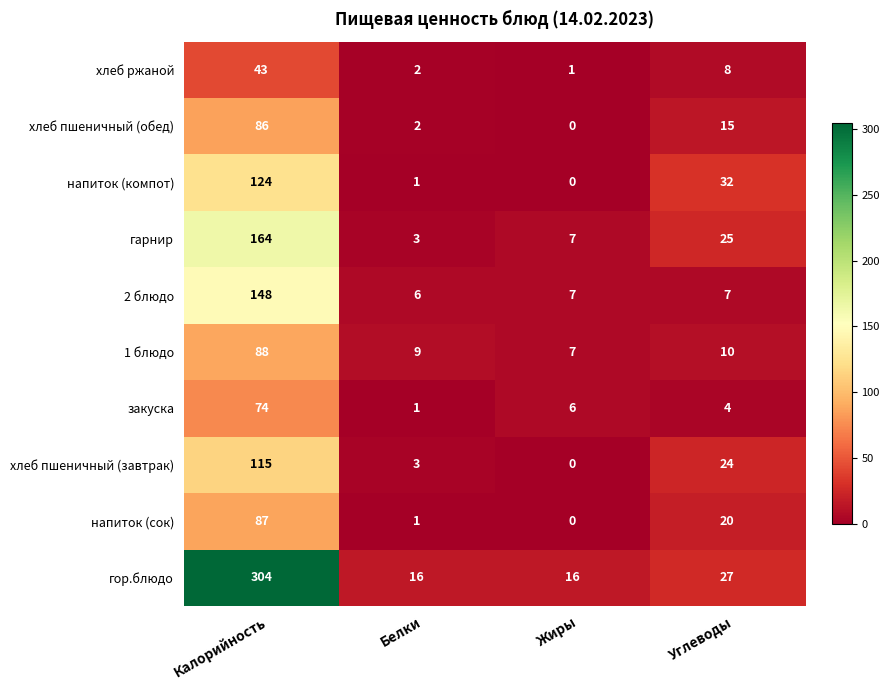

Which series changed the most between Калорийность and Жиры?

гор.блюдо